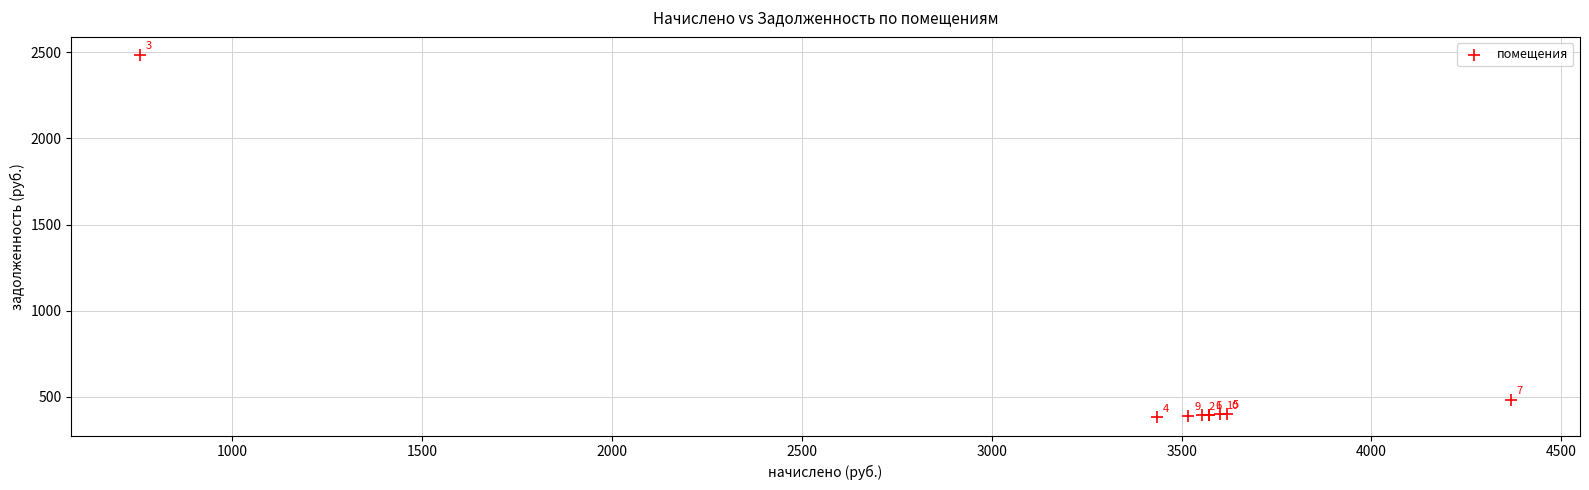

What Y value in the scatter plot is closest to 1432?

485.3